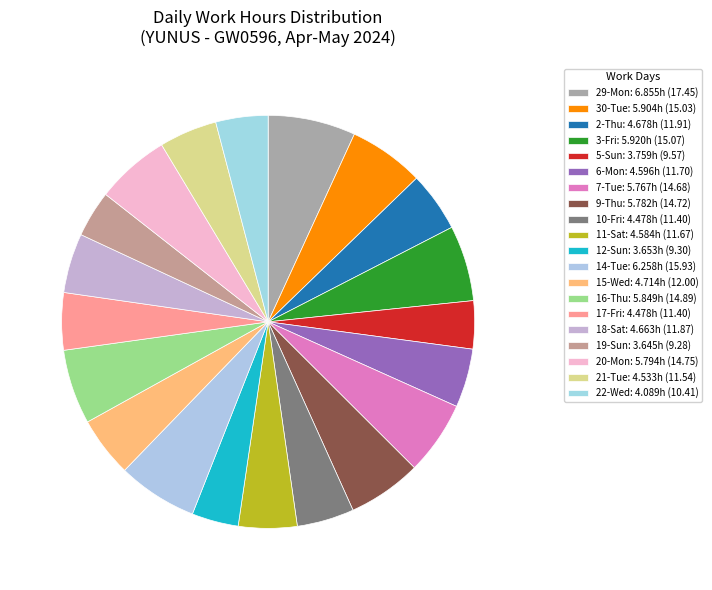

Between 5-Sun and 20-Mon, which is larger?

20-Mon